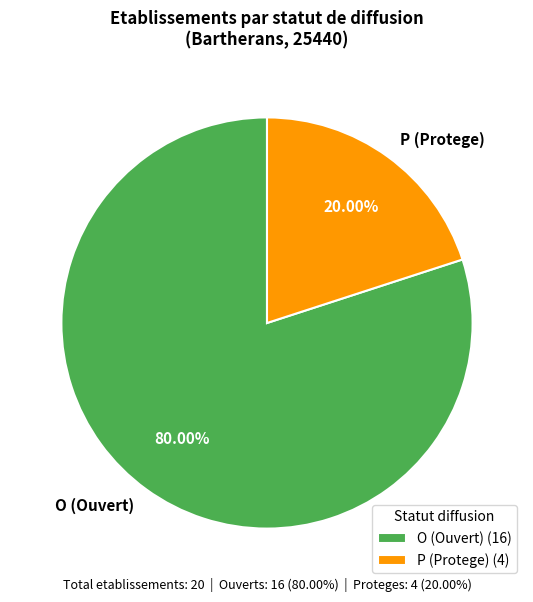

Combined, do O (Ouvert) and P (Protege) account for over 50%?

Yes